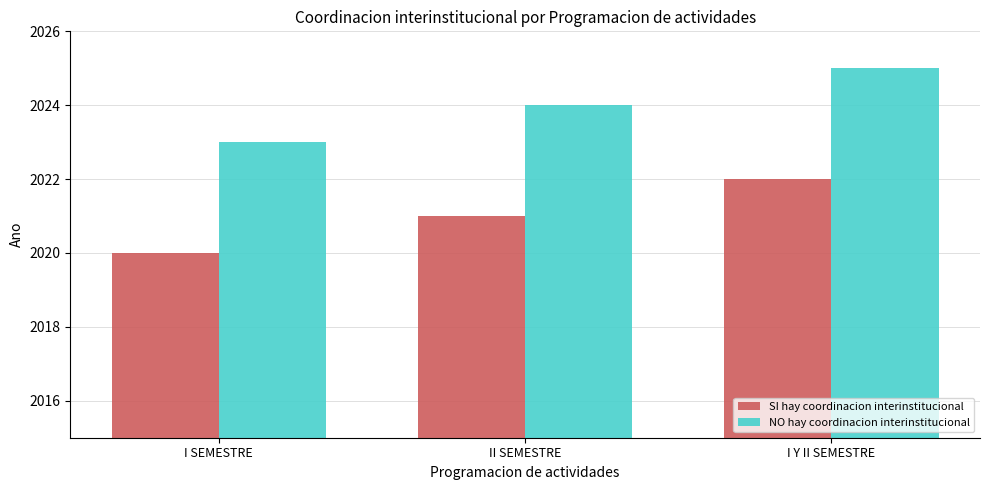

What is the sum of the NO hay coordinacion interinstitucional values at I SEMESTRE and II SEMESTRE?

4047